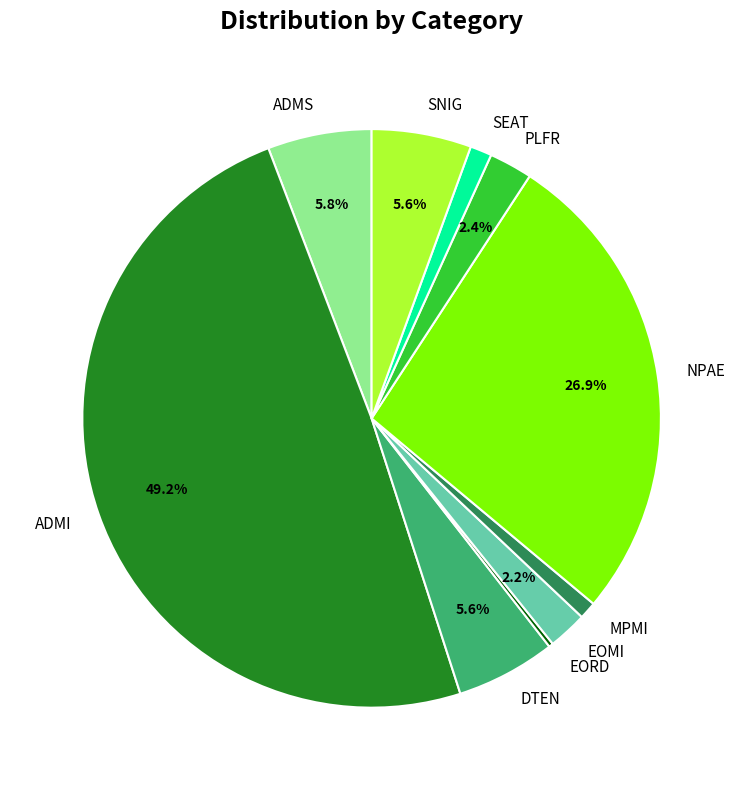

True or false: SEAT accounts for 11% of the total.

False